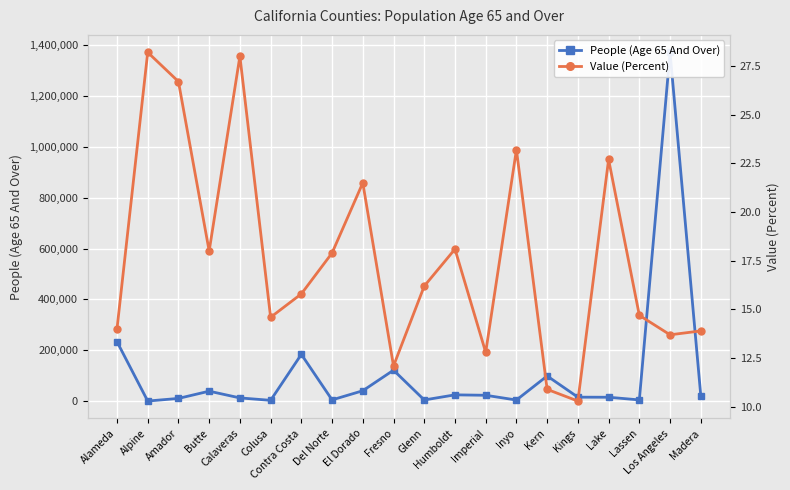

Which series has the largest total across all categories?

People (Age 65 And Over)